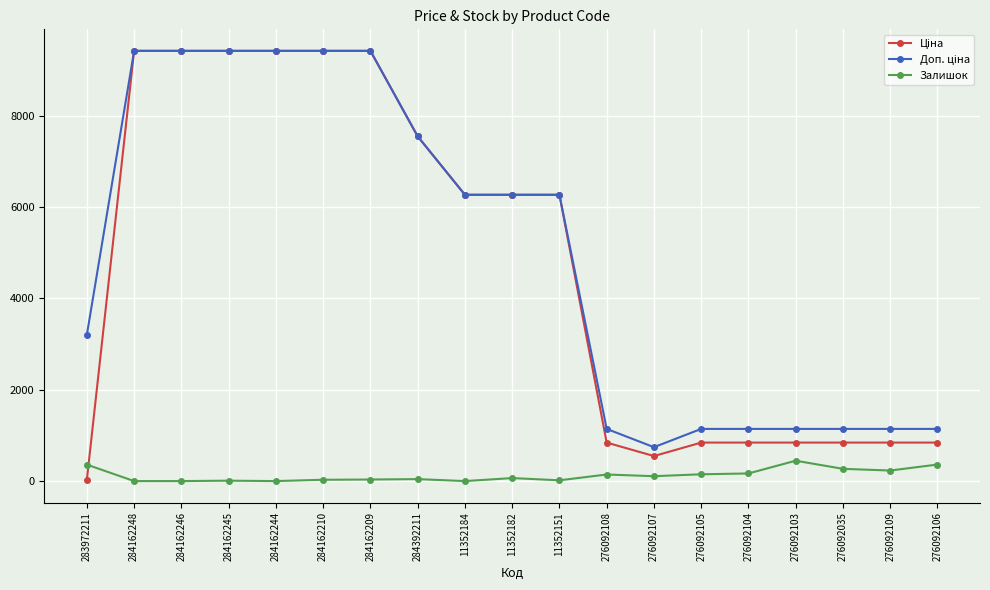

At how many categories does at least one series exceed 1653?

11